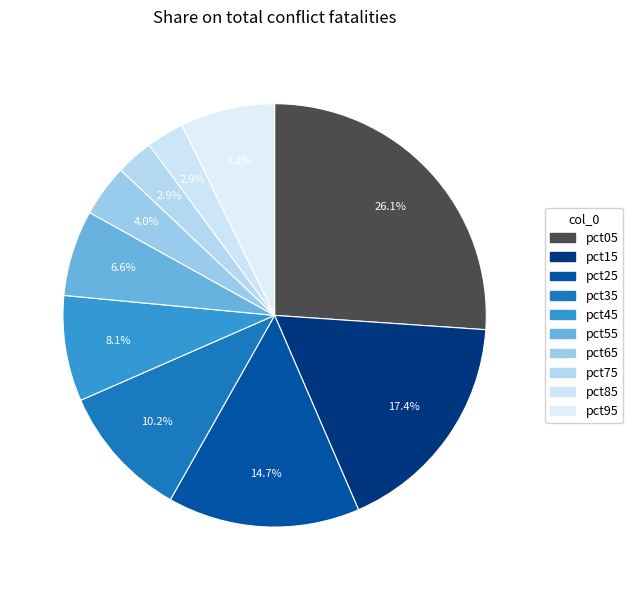

Does pct75 account for over 50% of the chart?

No